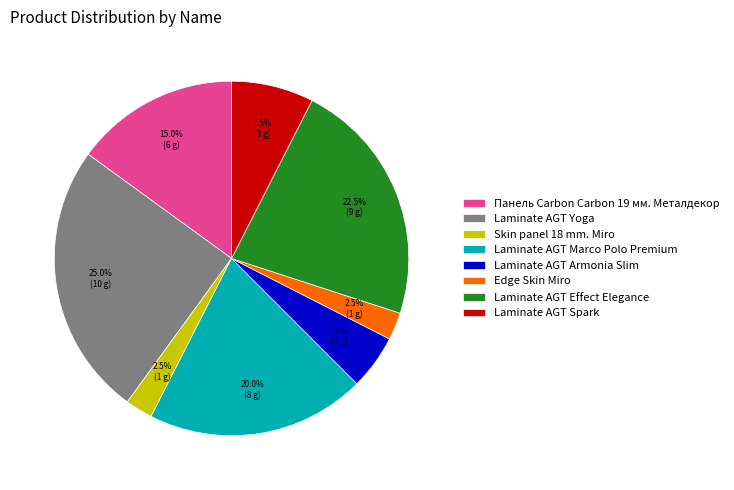

Is the sum of Laminate AGT Armonia Slim and Laminate AGT Marco Polo Premium greater than half?

No